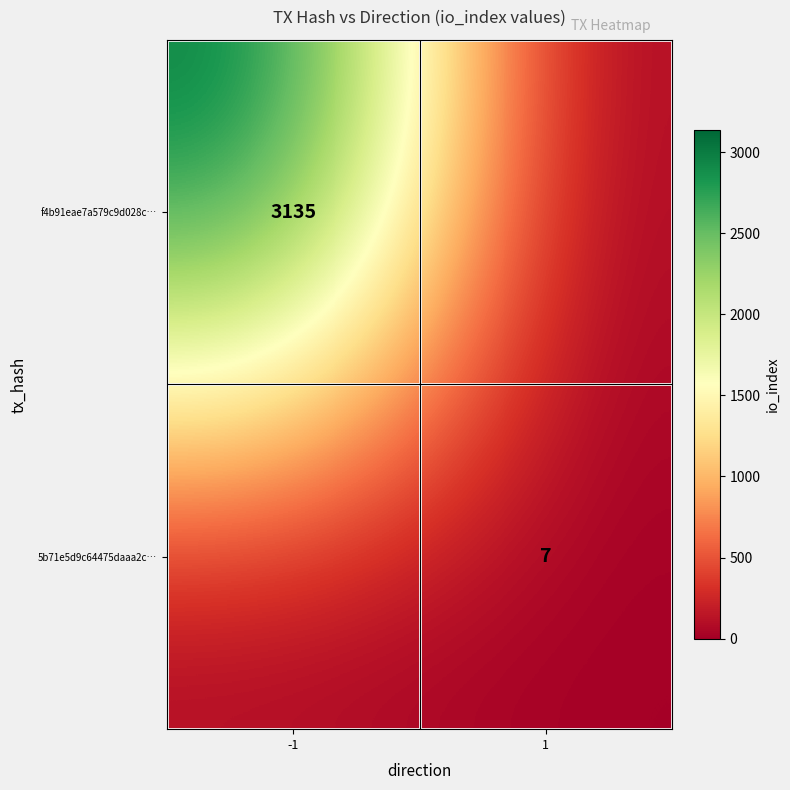

The f4b91eae7a579c9d028c… series shows 3135 at -1. True or false?

True